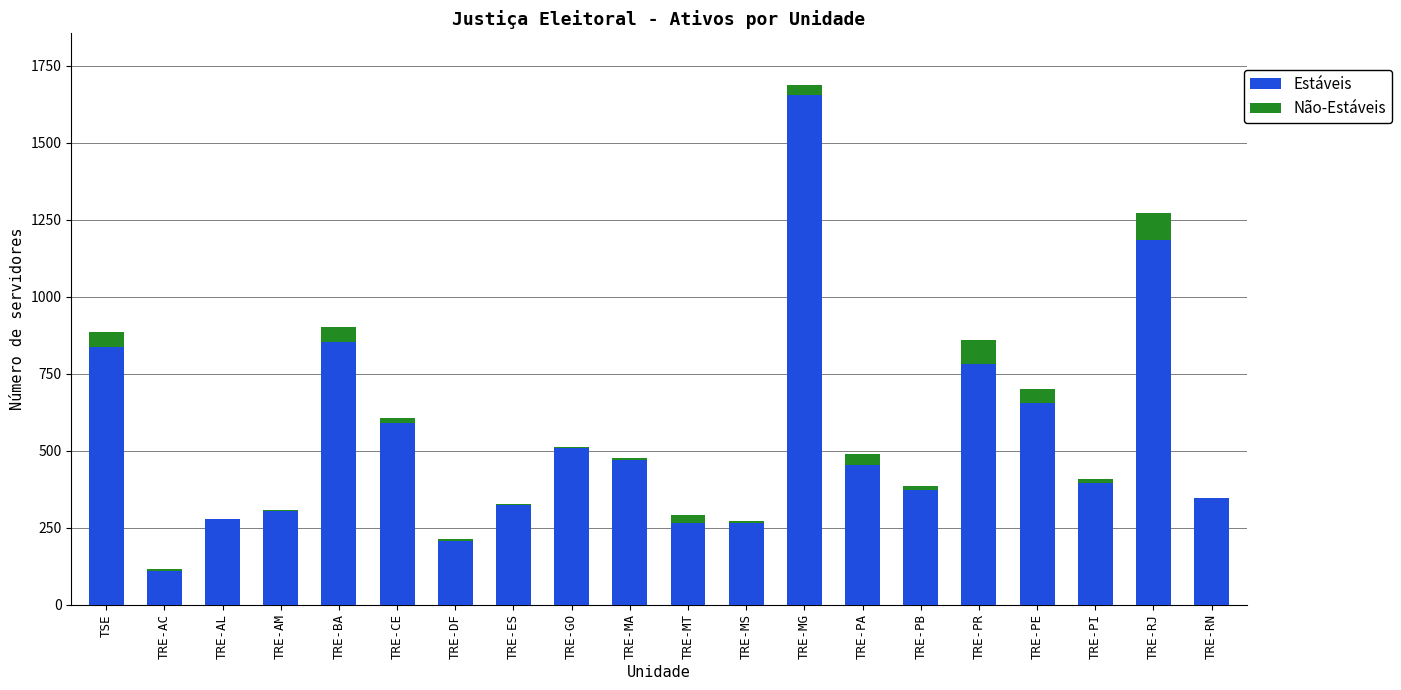

The value of Estáveis at TRE-MT is 266. True or false?

True